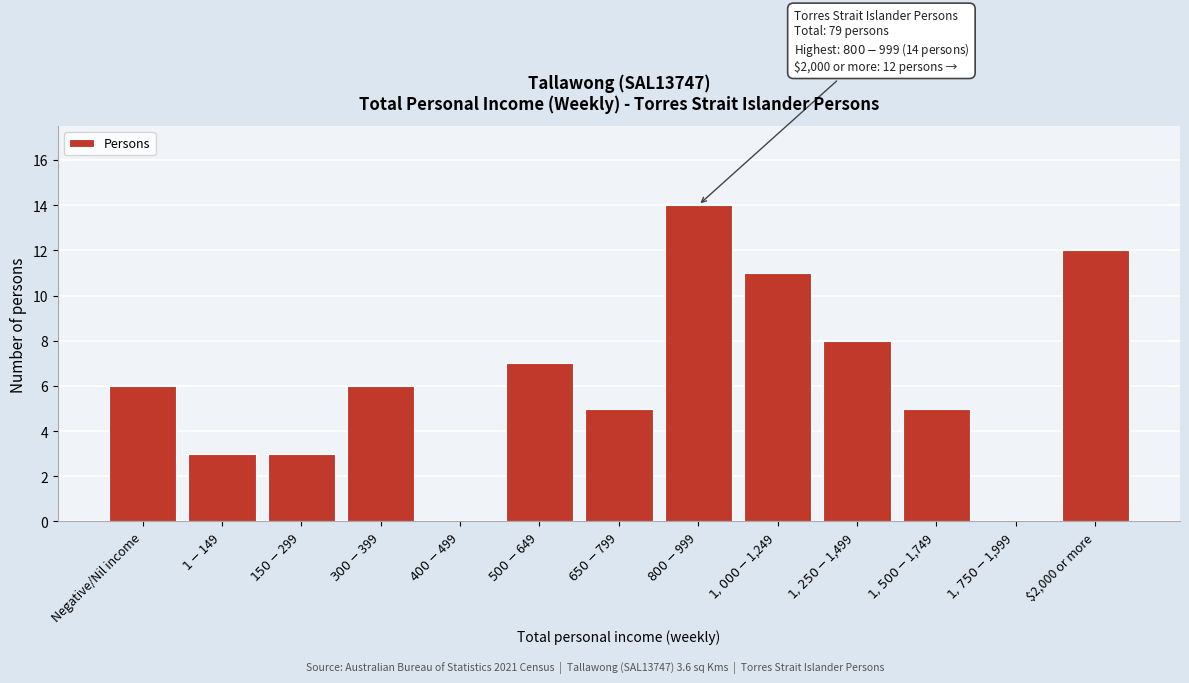

What is the sum of all values?

80